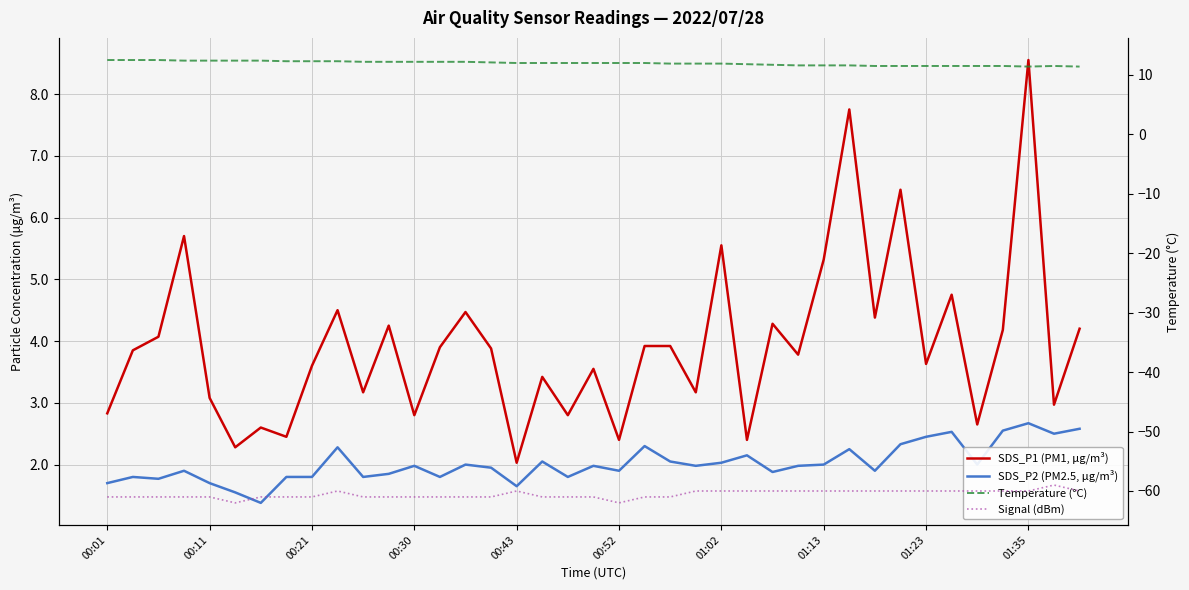

At which label does Temperature (°C) reach its peak?

00:01